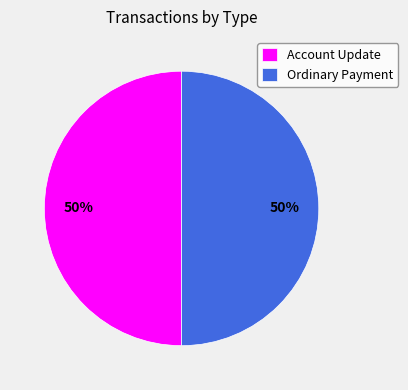

What percentage is the Account Update slice, to the nearest percent?

50%